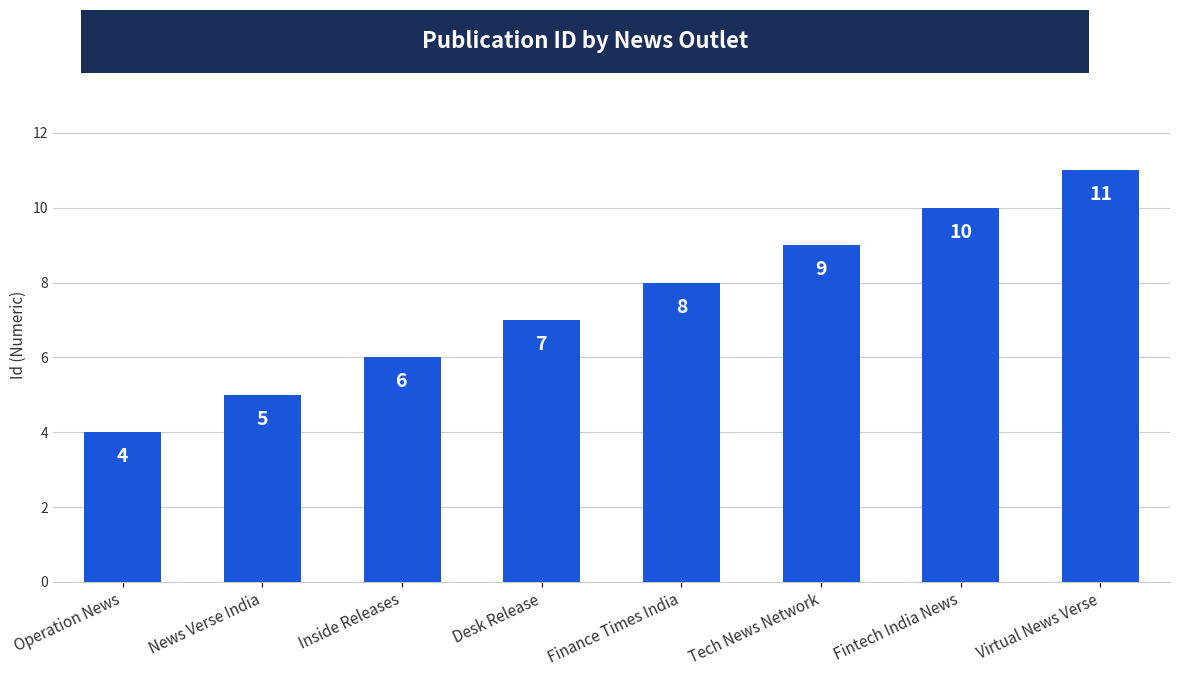

What is the value of the 2nd bar from the left?

5